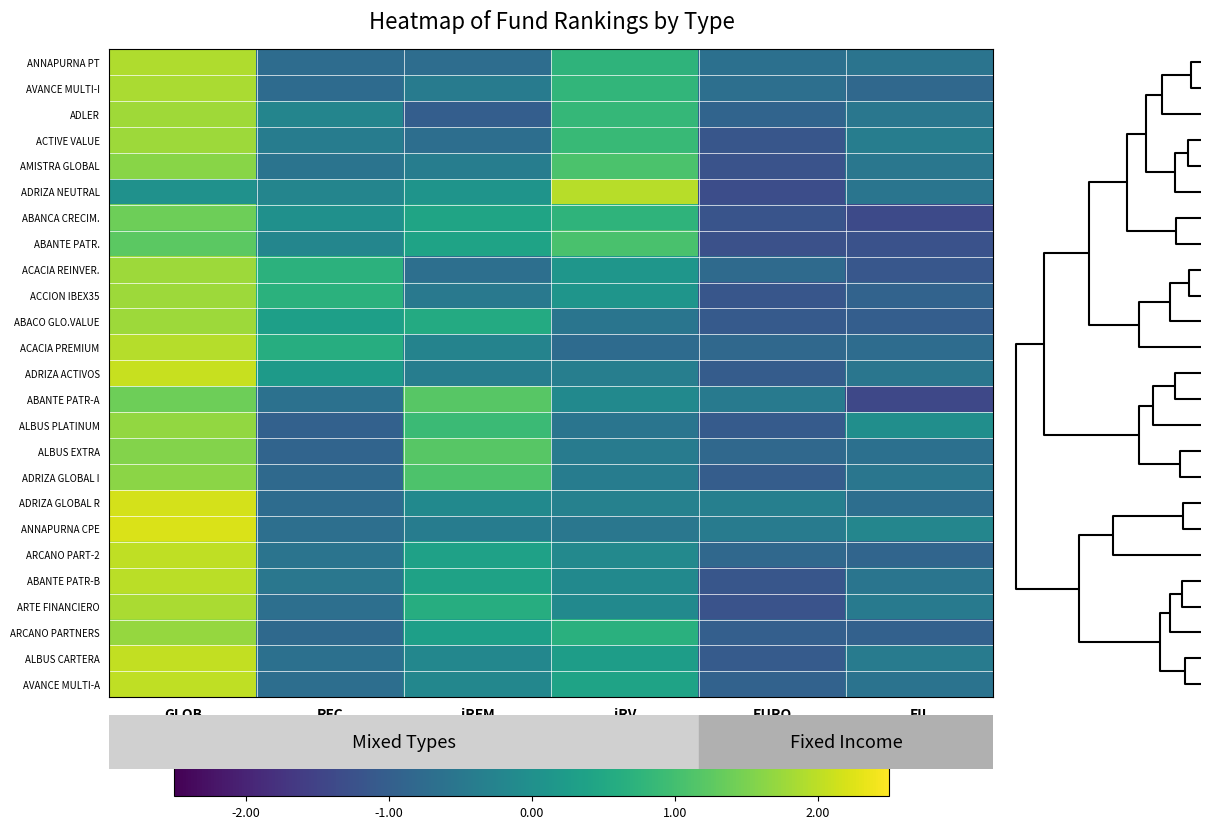

How many series are shown in this chart?

25